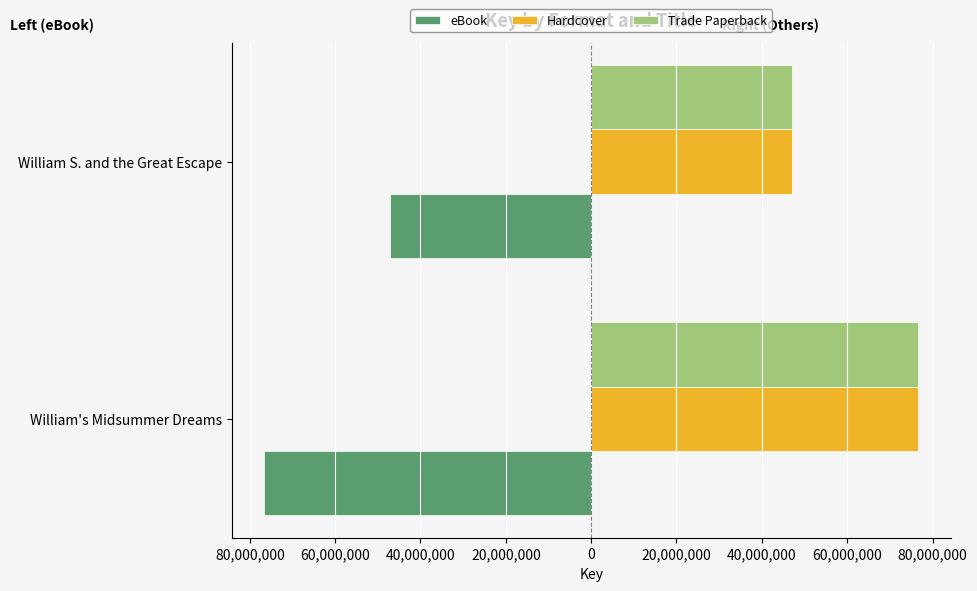

What are all the series names shown in the legend?

eBook, Hardcover, Trade Paperback